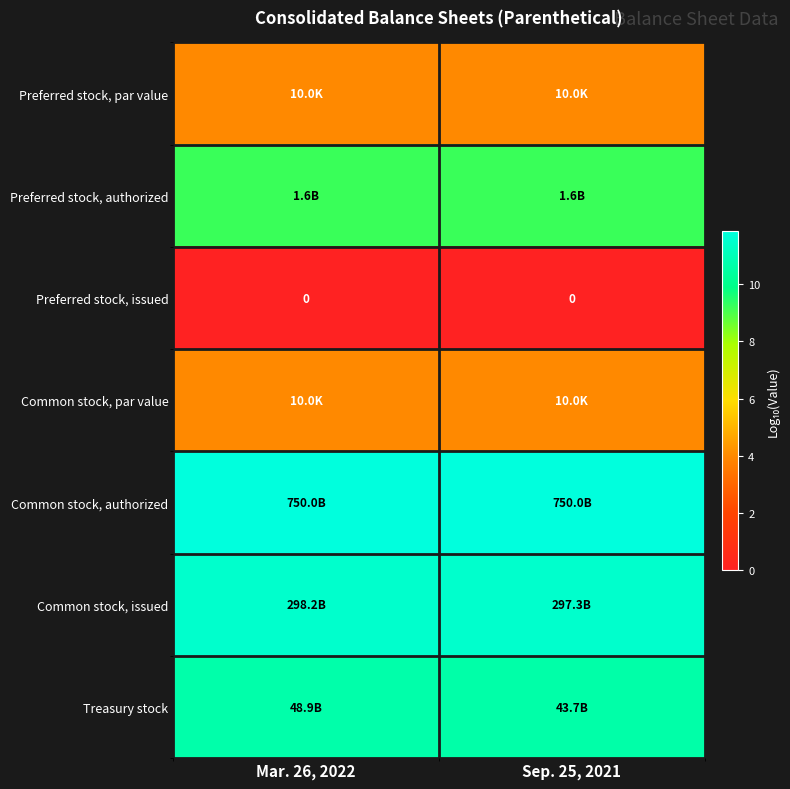

Rank the categories by Treasury stock value from highest to lowest.

Mar. 26, 2022, Sep. 25, 2021